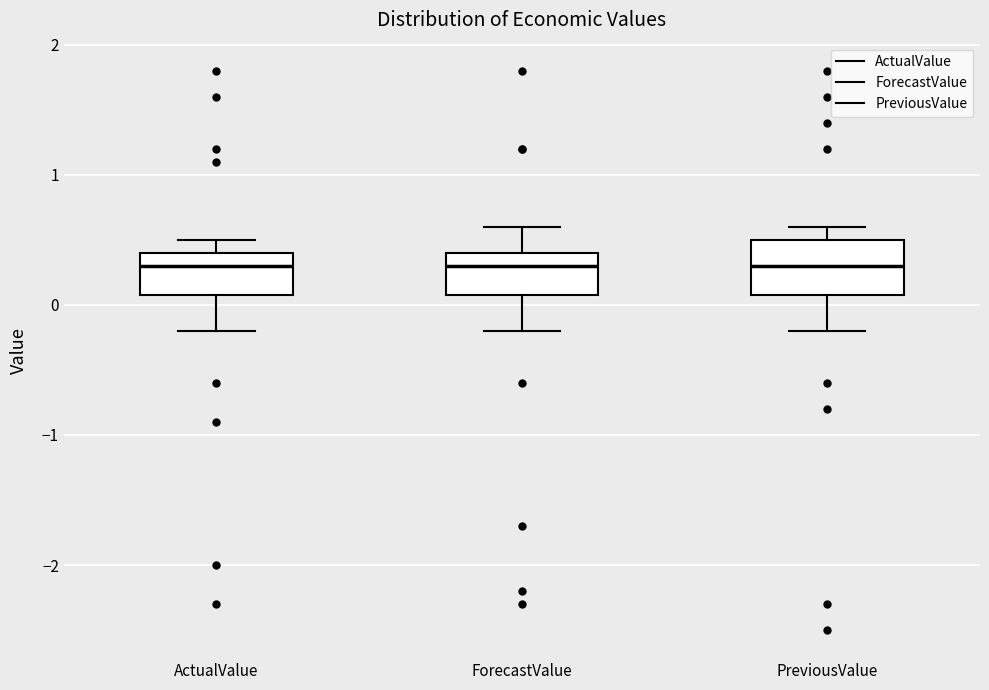

Where does the median line of the box for PreviousValue sit on the y-axis? The values are not printed on the chart, so give them approximately, as read against the axis.

0.3